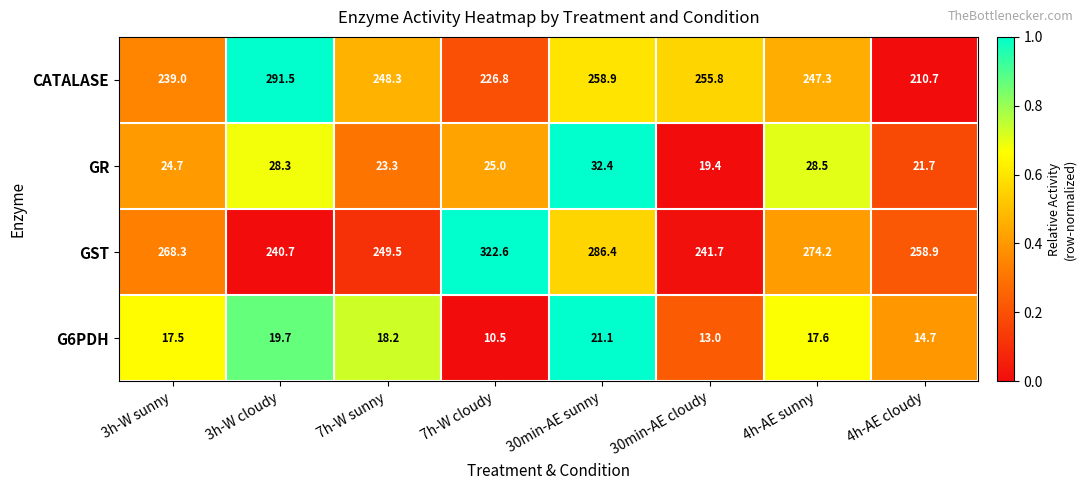

The value of G6PDH at 7h-W cloudy is 15.3. True or false?

False